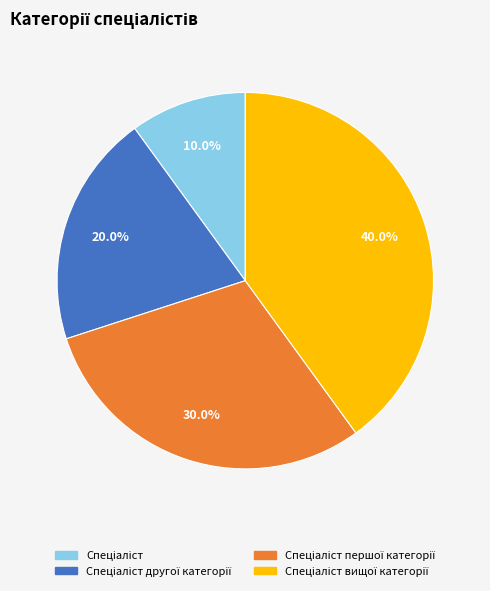

Is there any slice that represents more than half of the pie?

No